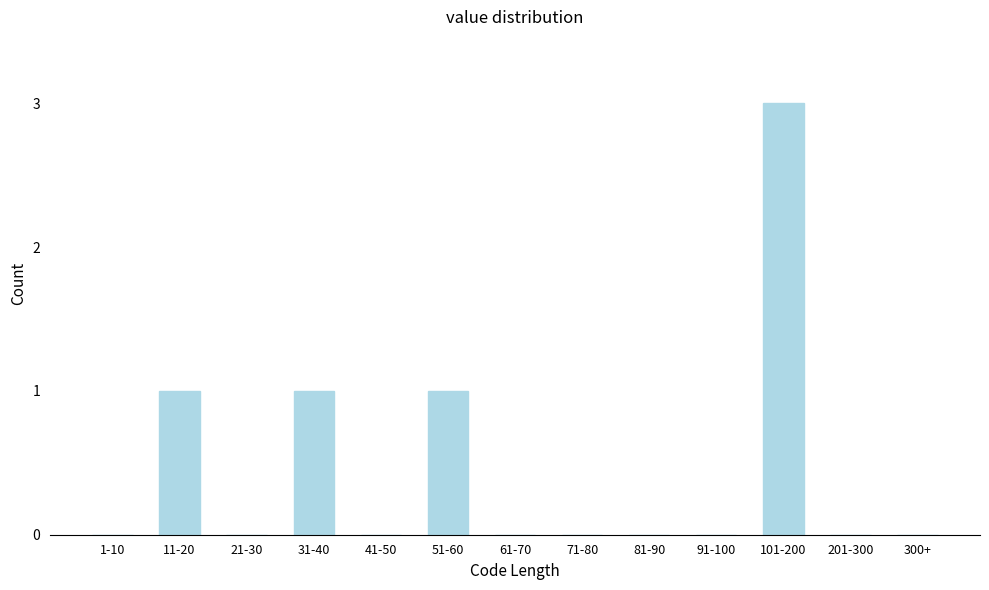

Reading left to right, what are all the values shown in this chart?

1-10=0	11-20=1	21-30=0	31-40=1	41-50=0	51-60=1	61-70=0	71-80=0	81-90=0	91-100=0	101-200=3	201-300=0	300+=0